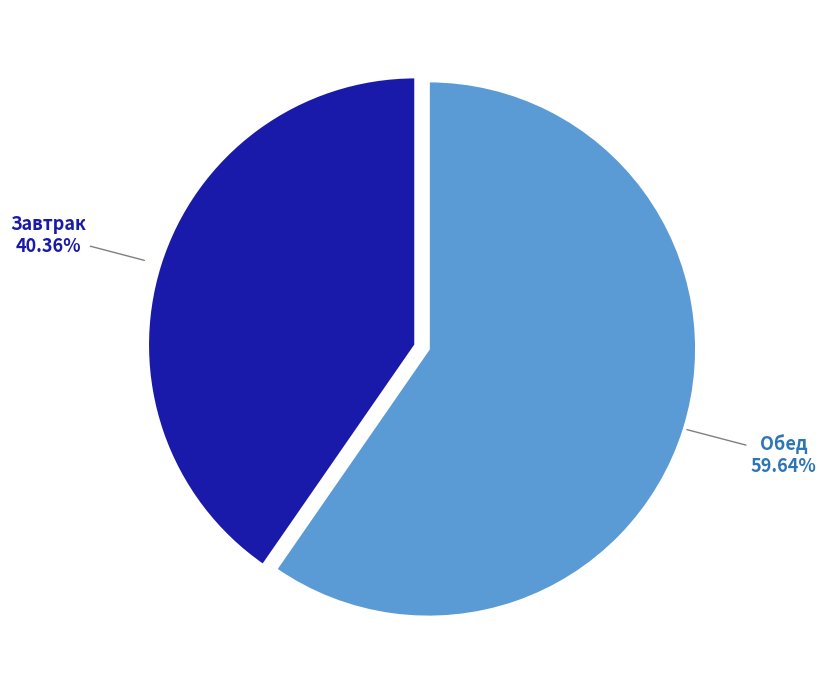

Does any single category account for the majority?

Yes